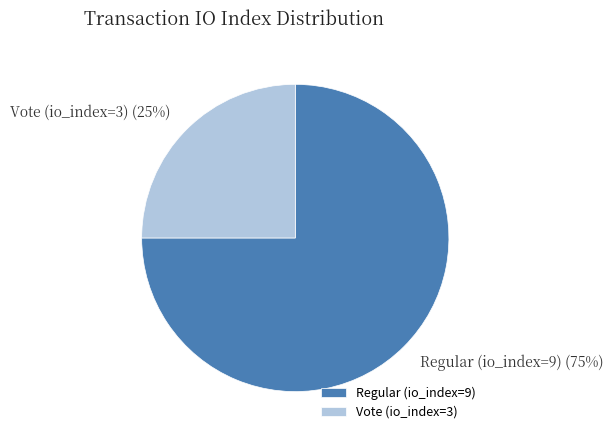

Between Regular (io_index=9) and Vote (io_index=3), which is larger?

Regular (io_index=9)